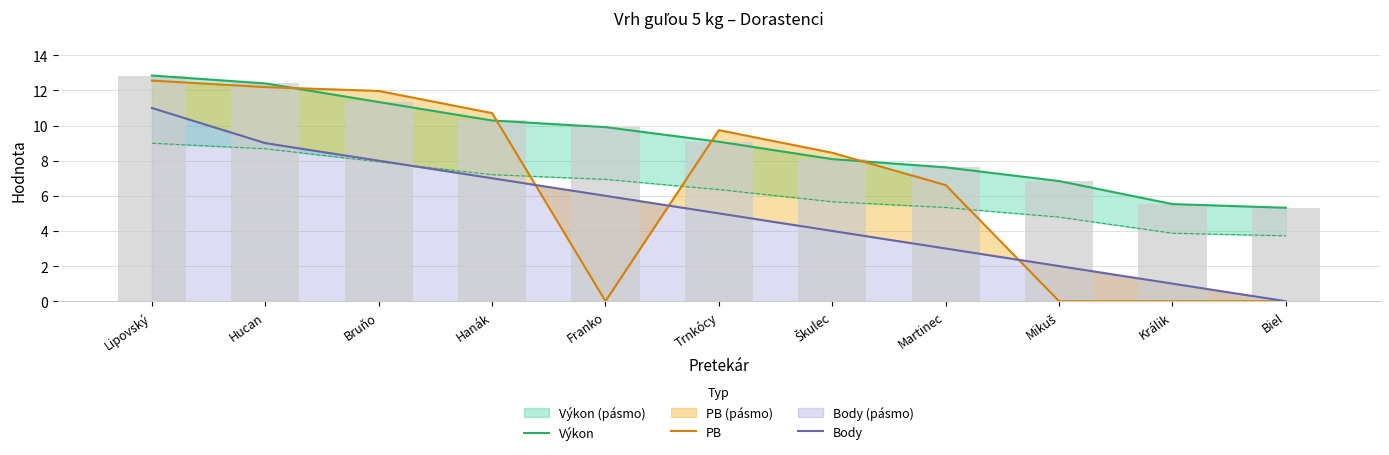

How many values in the PB series are below 8?

5